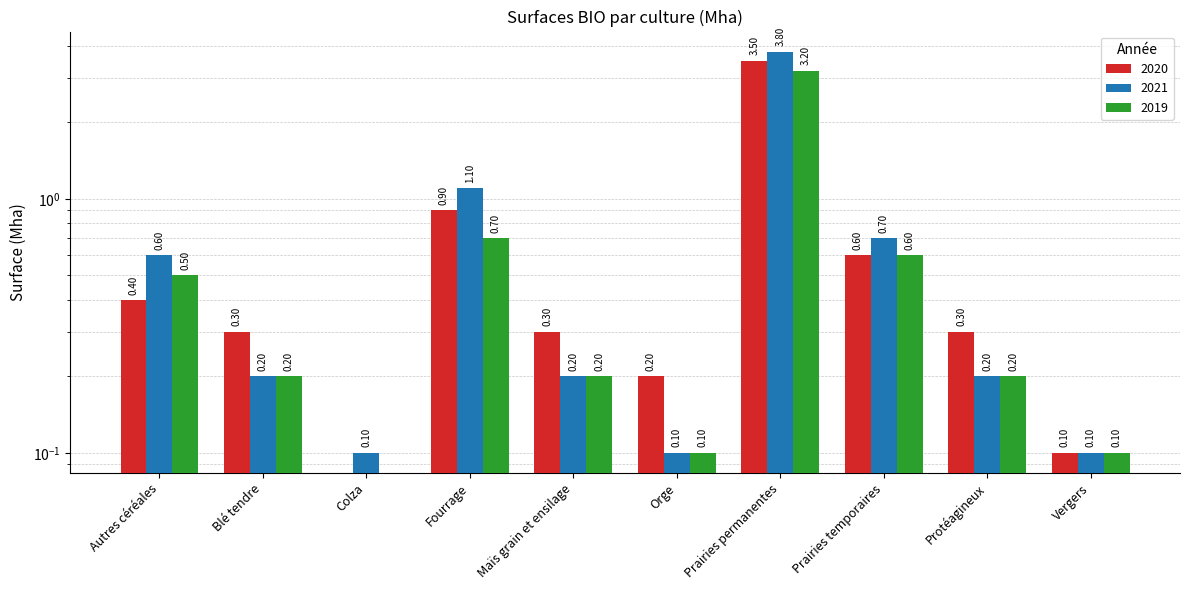

At which category does the chart reach its minimum across all series?

Colza